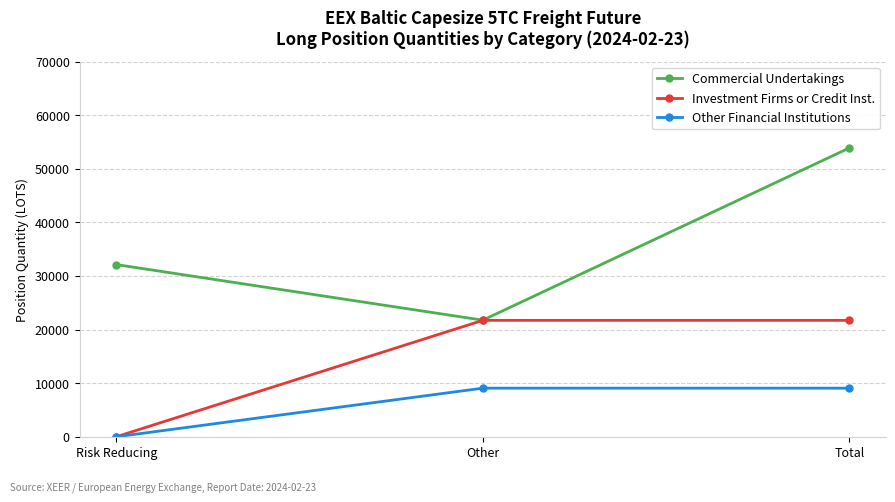

What is the difference between the highest and lowest values at Total?

44816.9